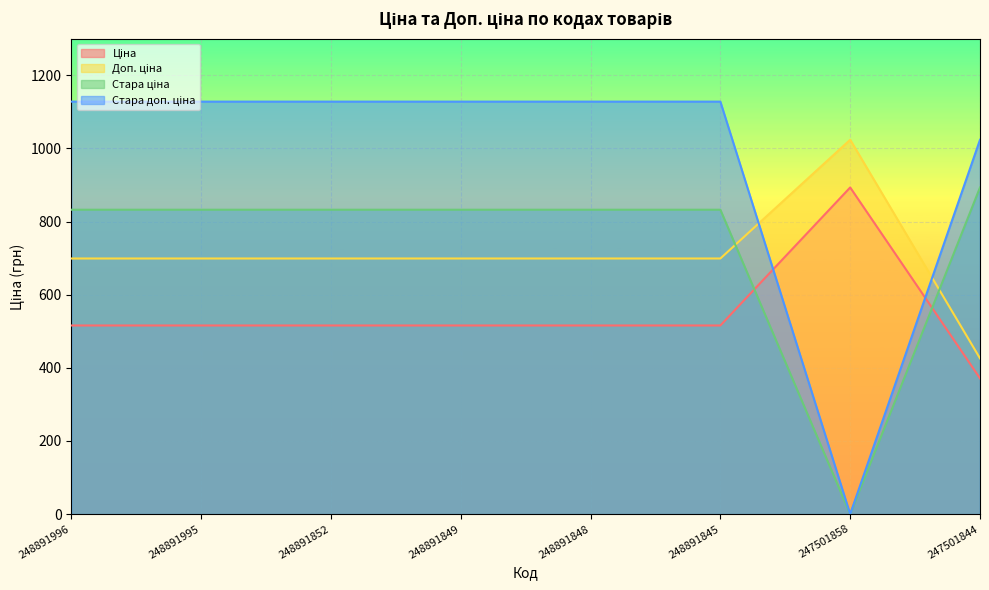

Rank the series by their maximum value, from highest to lowest.

Стара доп. ціна, Доп. ціна, Ціна, Стара ціна